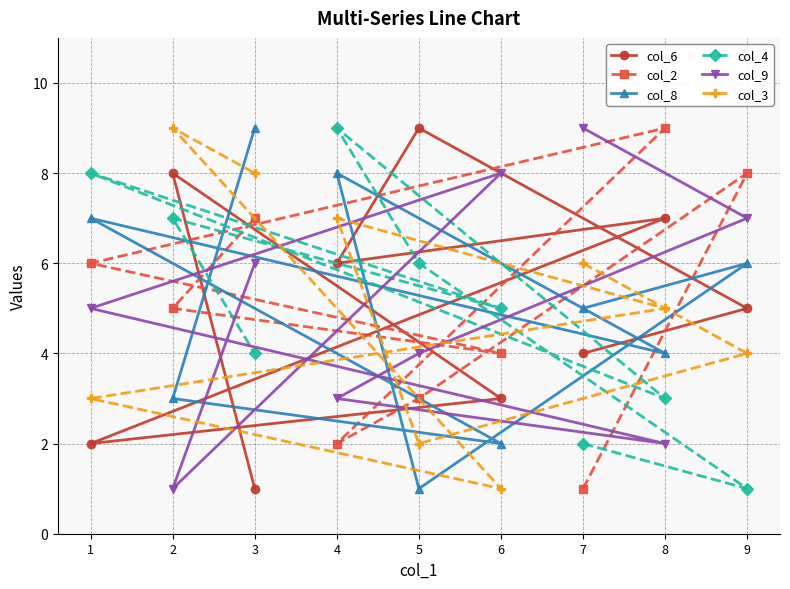

Count the number of data series in this chart.

6